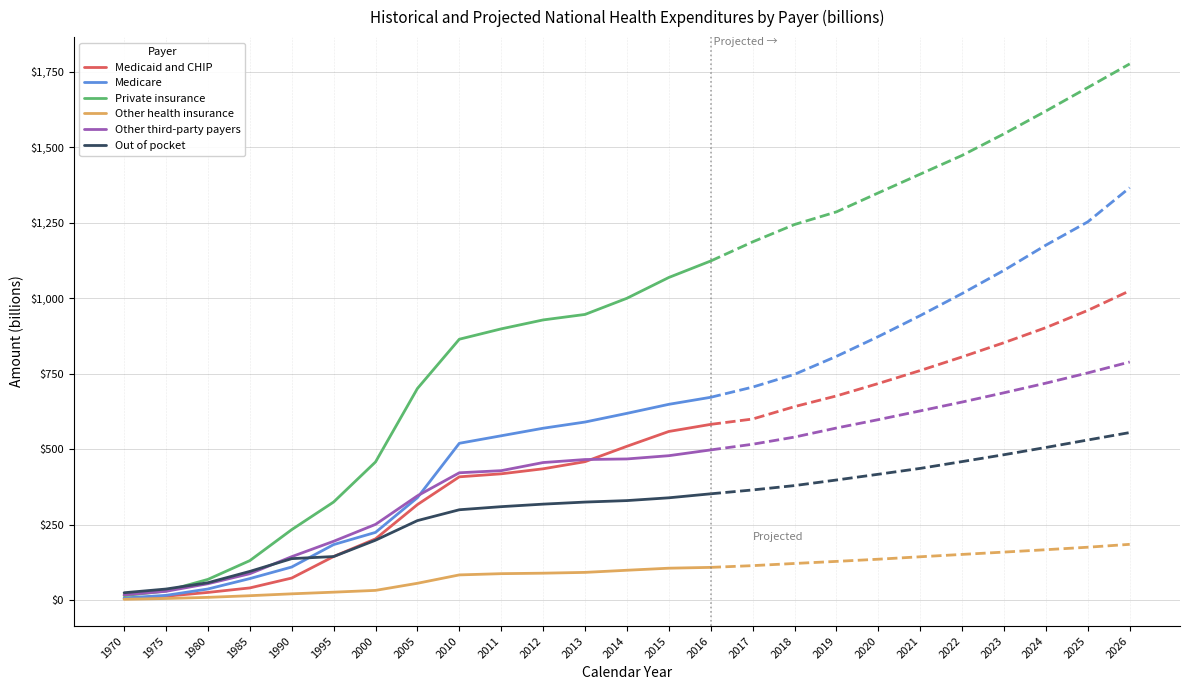

How many lines are shown in the chart?

6